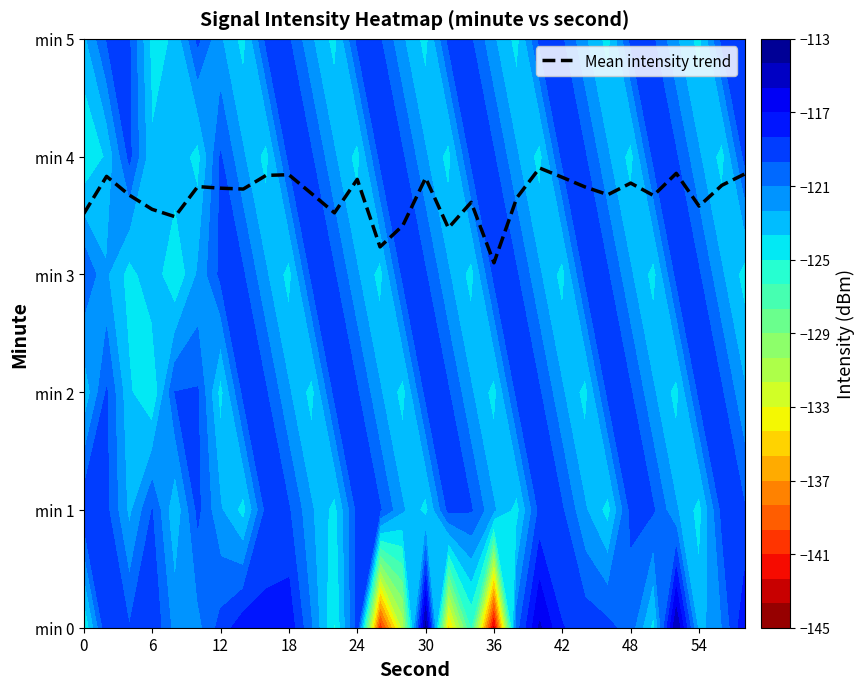

What is the sum of all values?

109.8